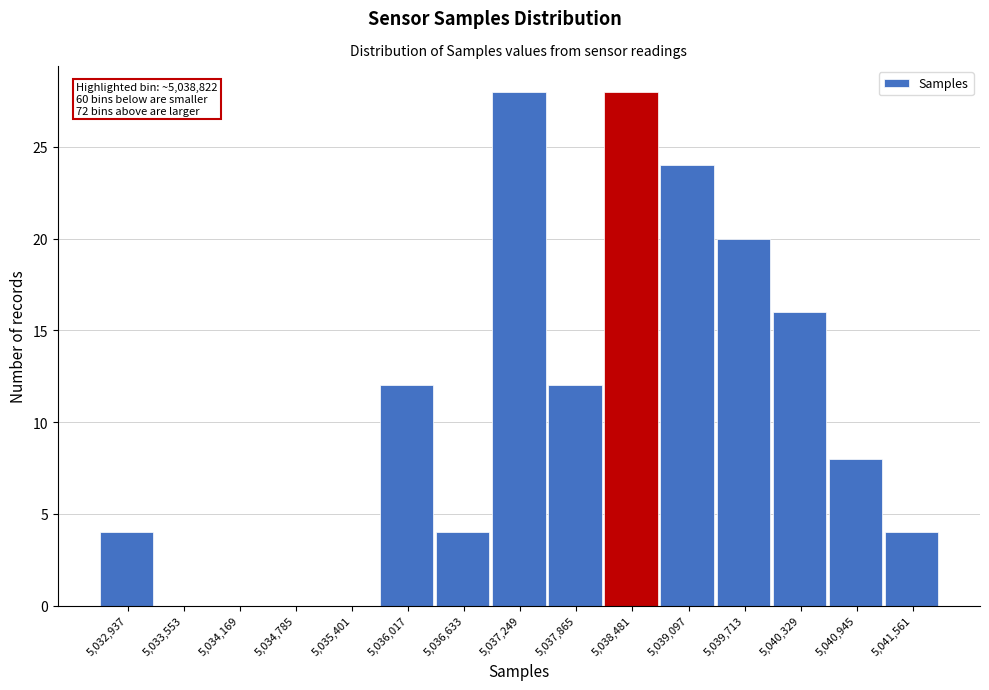

Reading left to right, transcribe all the data shown in this chart.

5,032,937=4	5,033,553=0	5,034,169=0	5,034,785=0	5,035,401=0	5,036,017=12	5,036,633=4	5,037,249=28	5,037,865=12	5,038,481=28	5,039,097=24	5,039,713=20	5,040,329=16	5,040,945=8	5,041,561=4